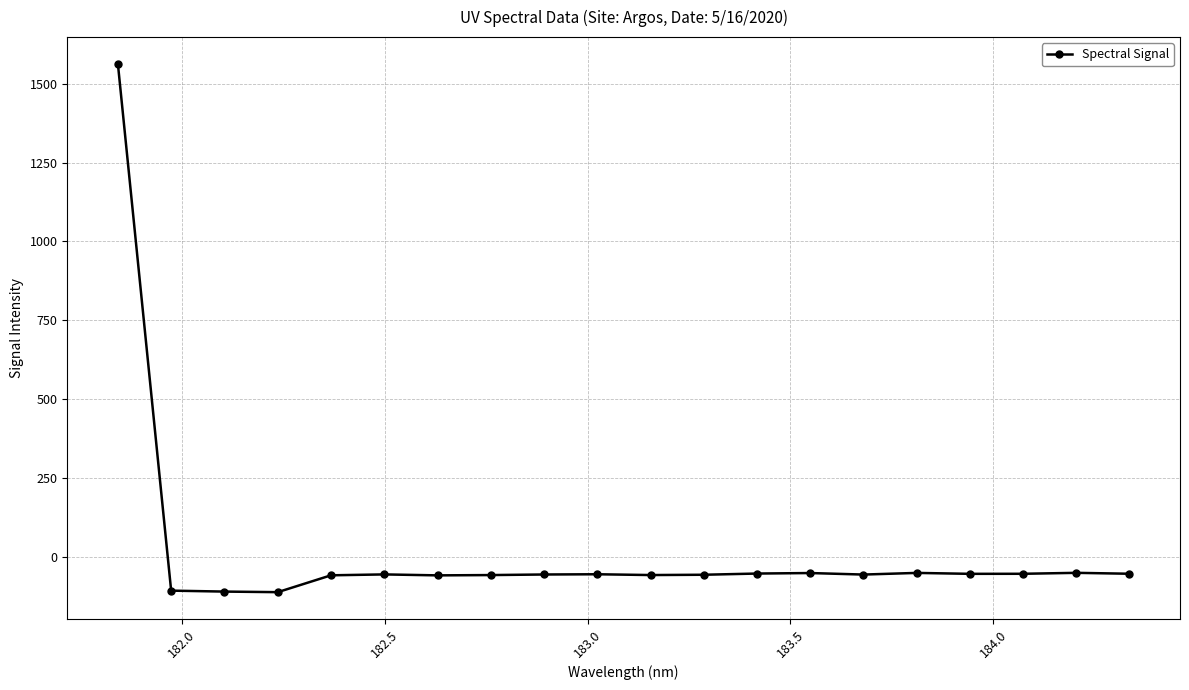

What is the average value?

18.2